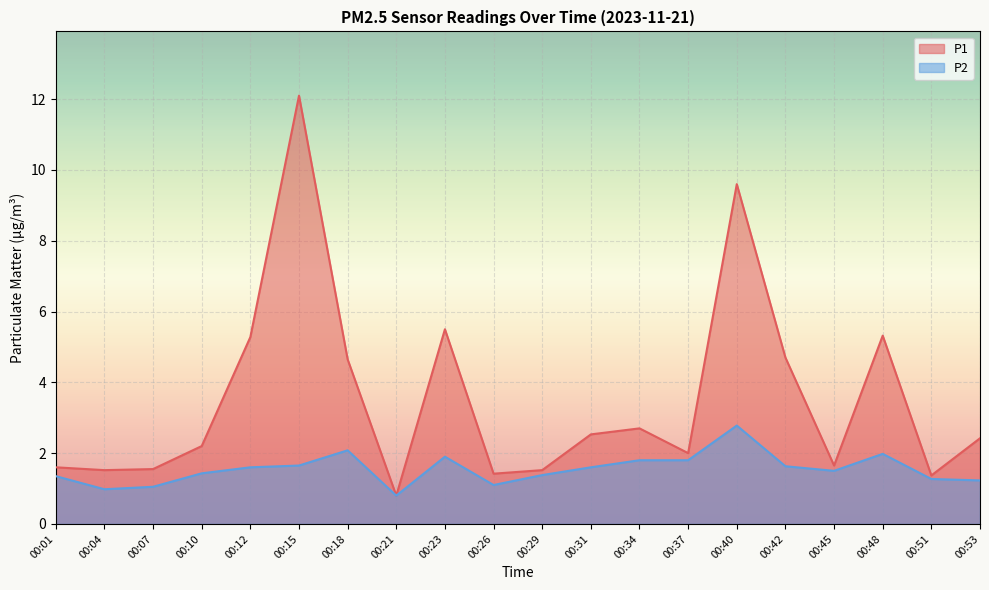

What is the value of the P2 point at the 15th from the left?

2.8